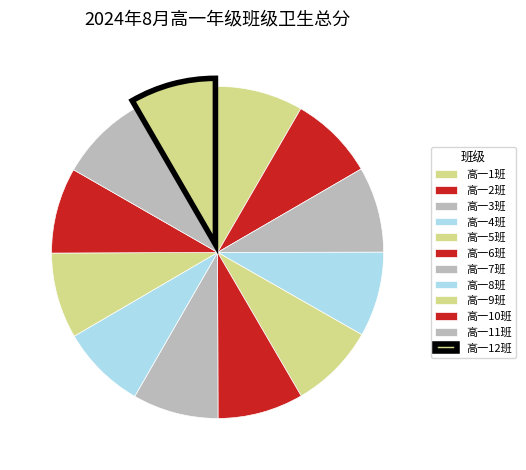

Count the number of slices in the pie.

12